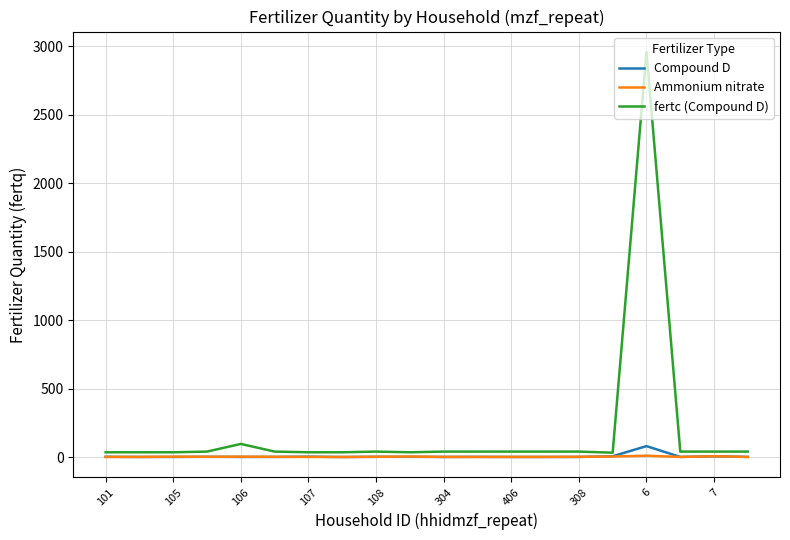

Which series has the largest total across all categories?

fertc (Compound D)